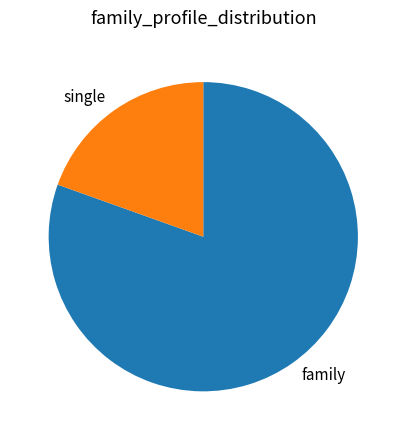

Do family and single together represent more than half of the pie?

Yes